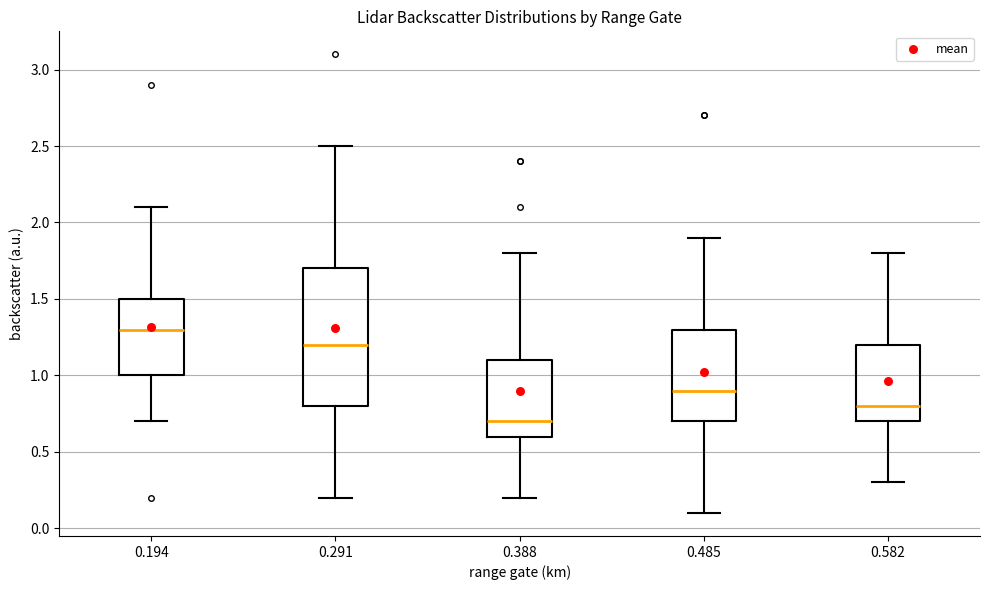

Where is the lower edge of the box at x = 0.485 on the y-axis? The values are not printed on the chart, so give them approximately, as read against the axis.

0.7